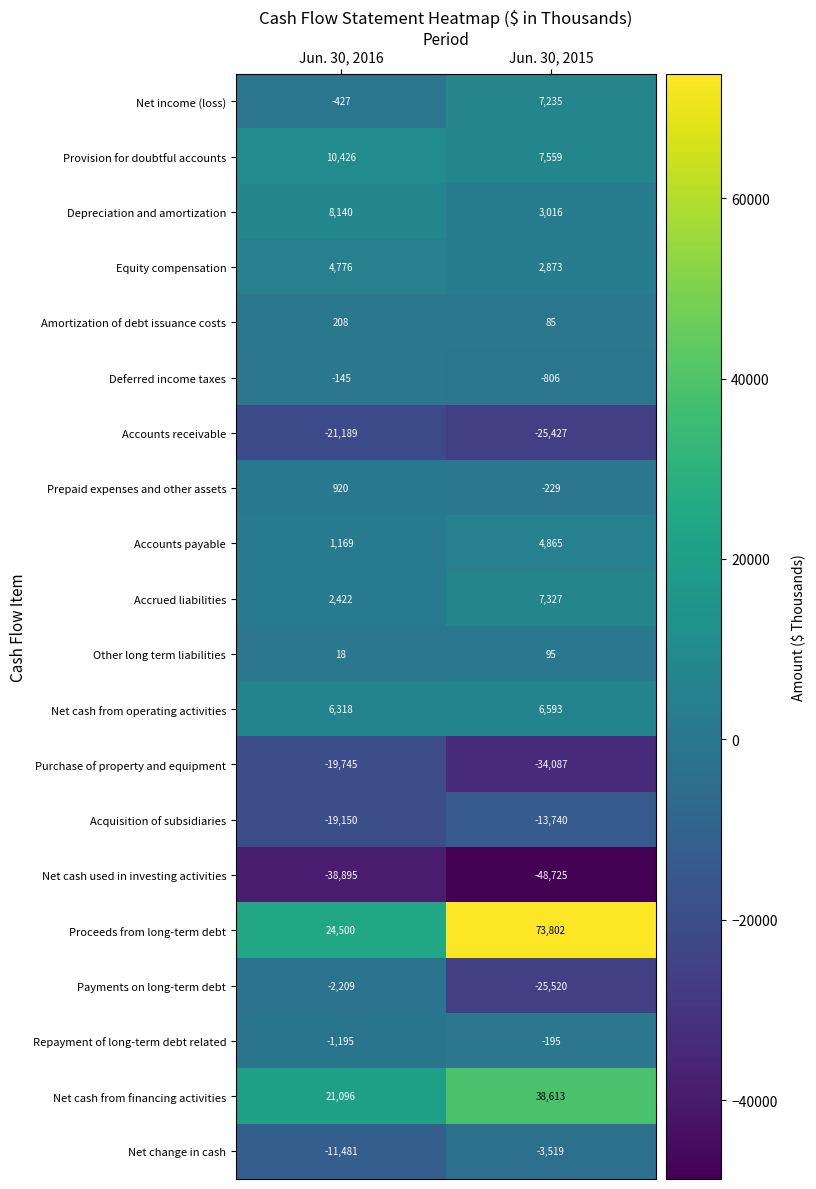

What is the difference between the highest and lowest values at Jun. 30, 2015?

122527